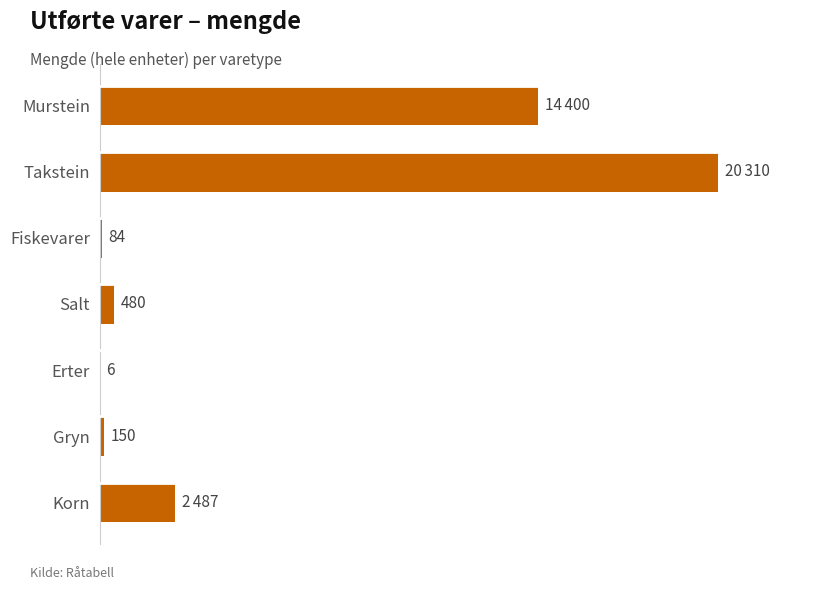

Which category has the highest value across all series?

Takstein